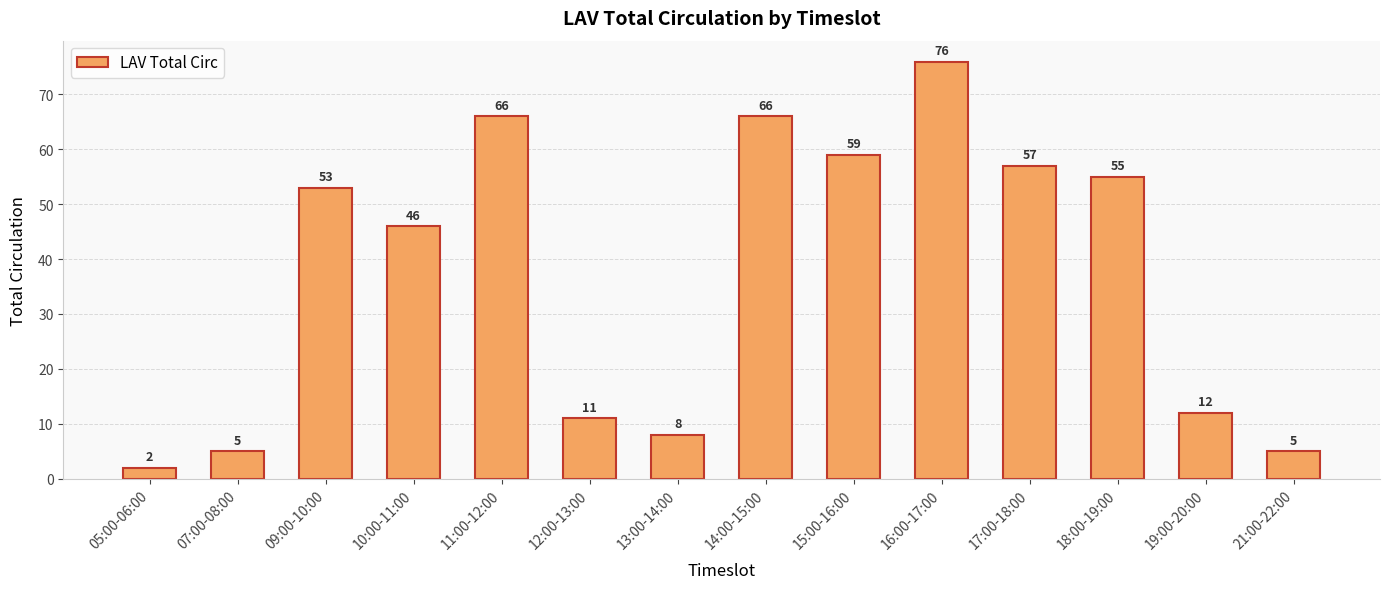

How many bars are there in total?

14